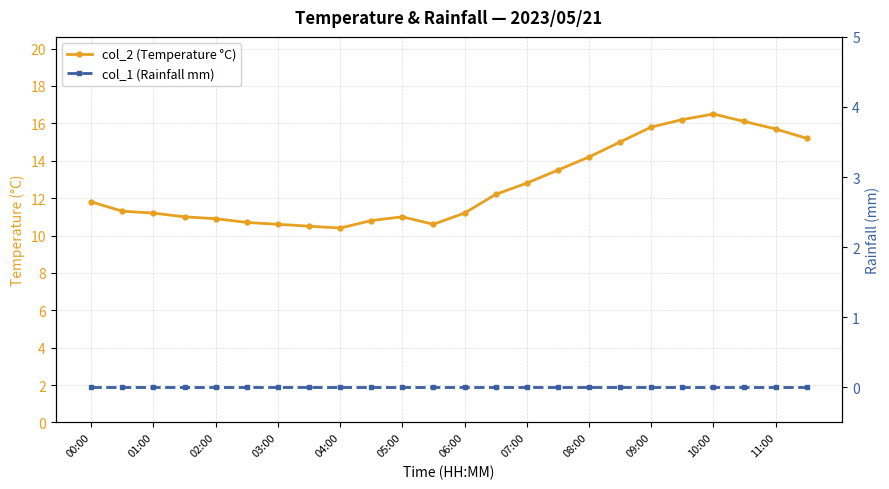

What value does the col_2 (Temperature °C) series have at 08:00?

14.2